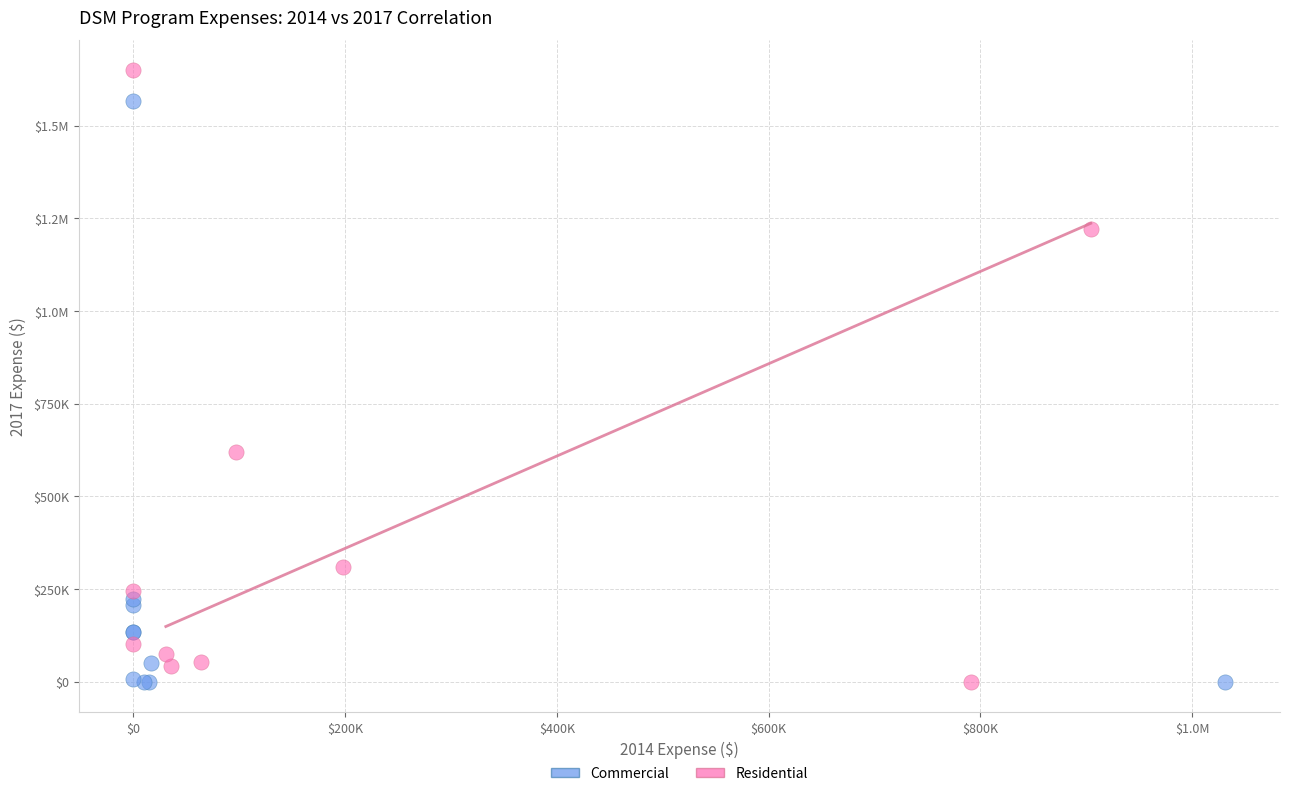

What are all the series names shown in the legend?

Commercial, Residential